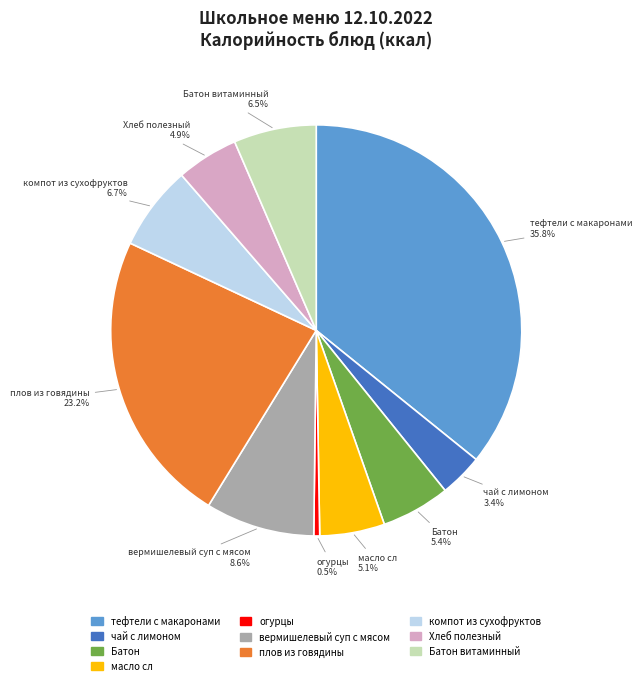

Does any single category account for the majority?

No